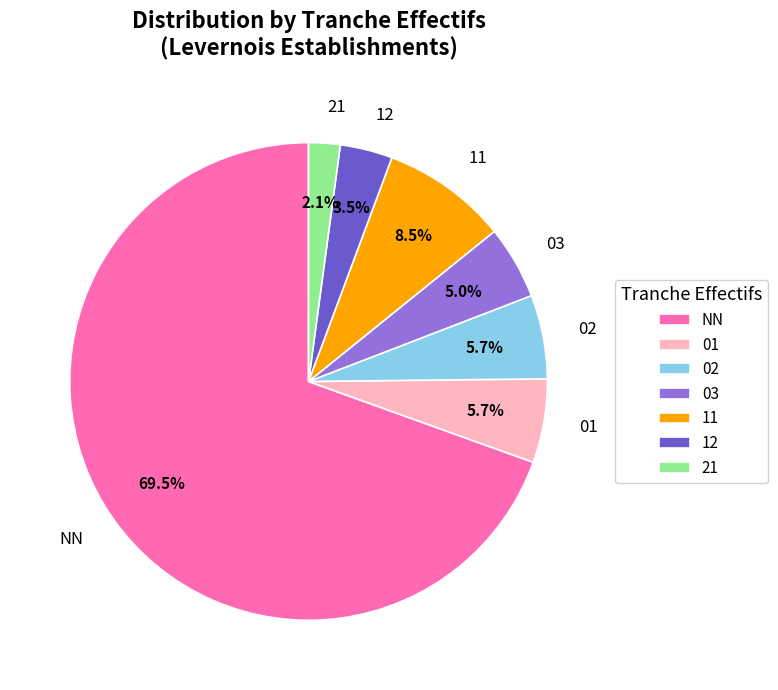

True or false: 02 accounts for 6% of the total.

True